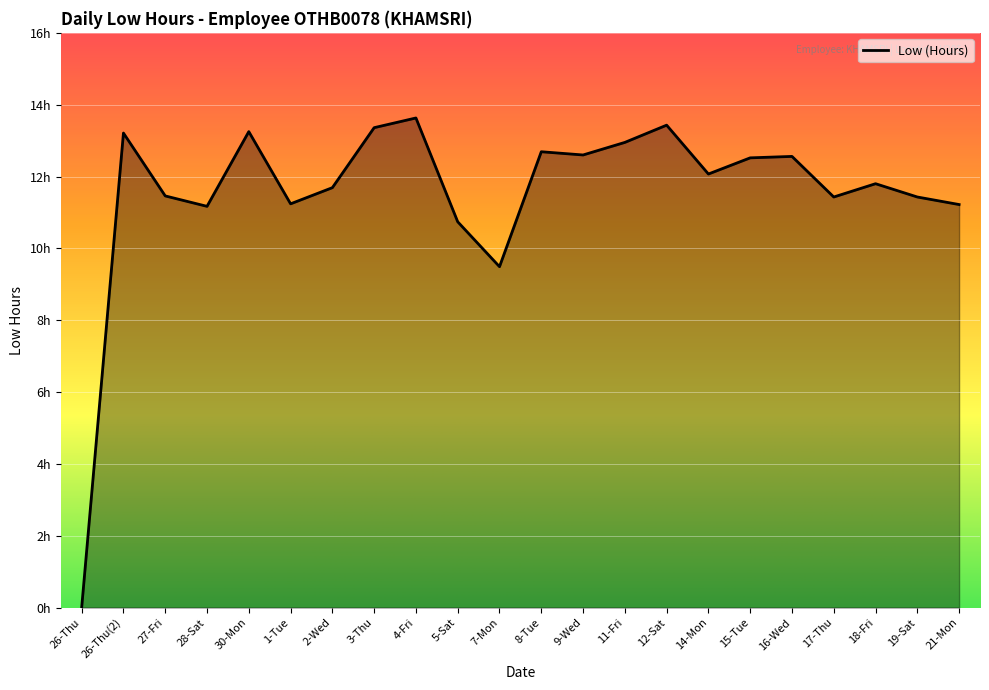

Reading left to right, extract all data points from this chart.

0.0	13.2	11.5	11.2	13.2	11.2	11.7	13.4	13.6	10.7	9.5	12.7	12.6	12.9	13.4	12.1	12.5	12.6	11.4	11.8	11.4	11.2